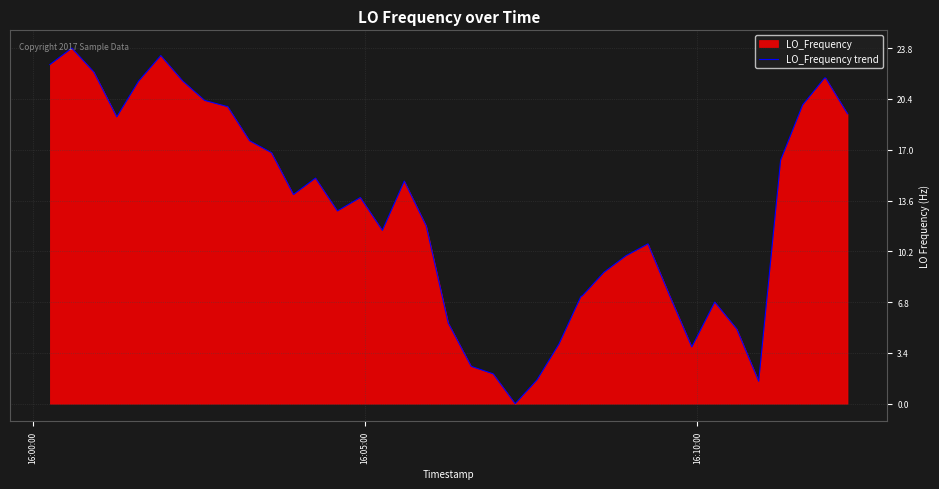

What is the greatest value displayed?

23.8